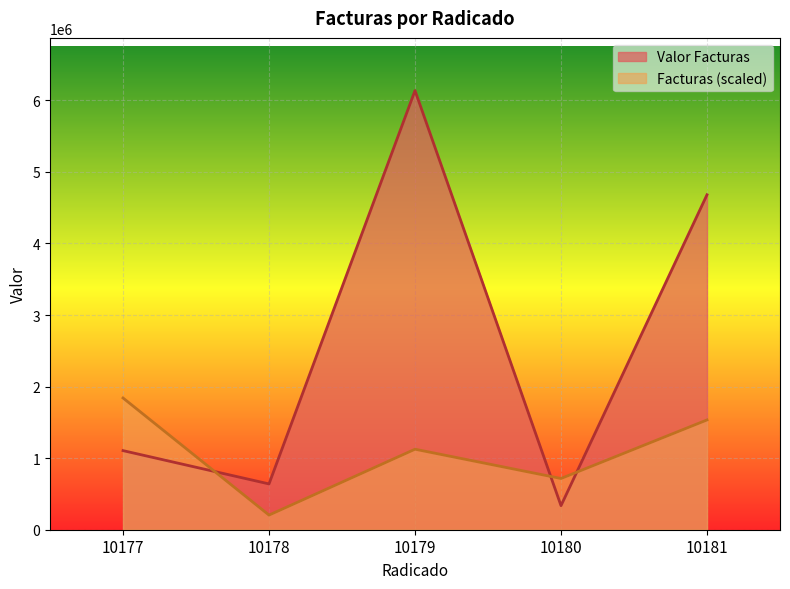

Which has a higher value, 10177 or 10179?

10179